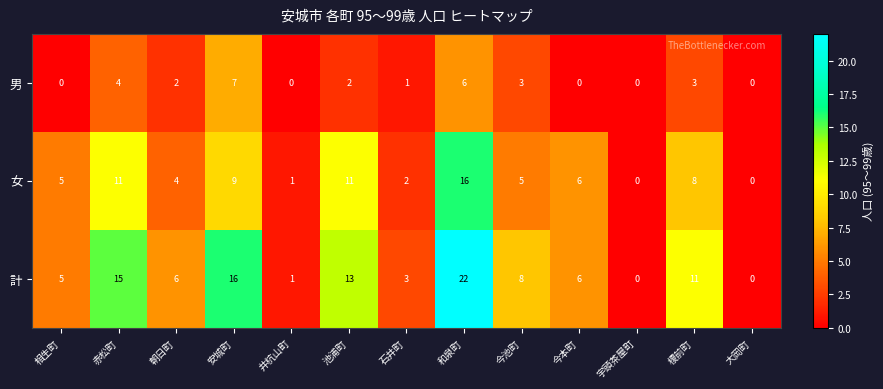

Which category has the highest value across all series?

和泉町